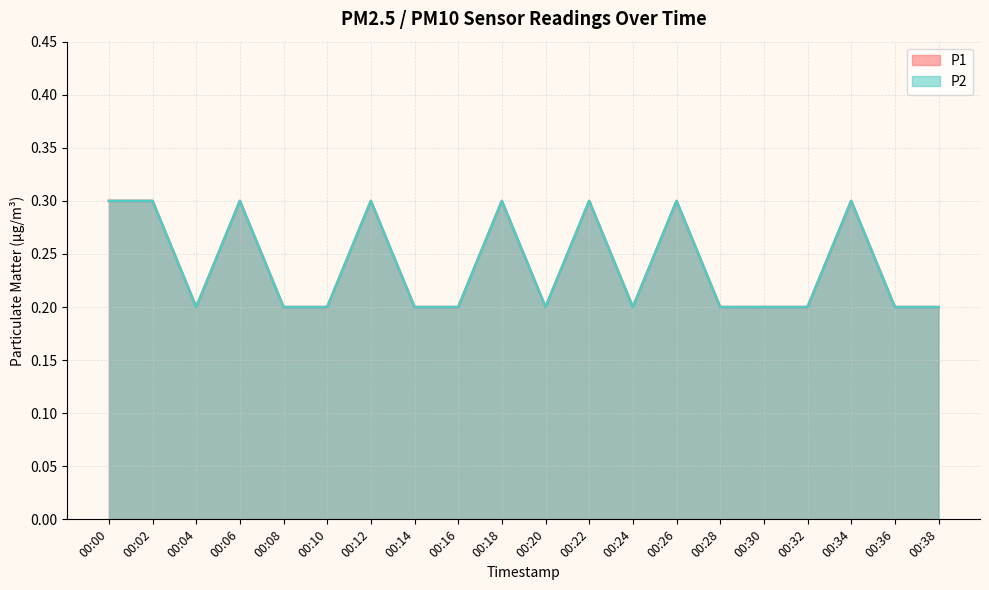

What is the sum of the P2 values at 00:10 and 00:32?

0.4